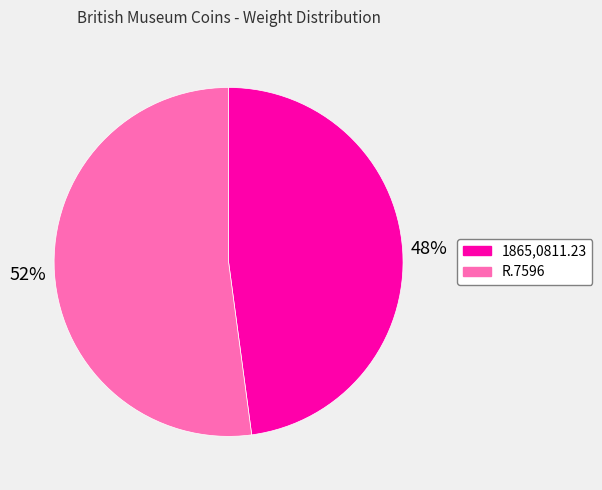

Which slice is the smallest?

1865,0811.23